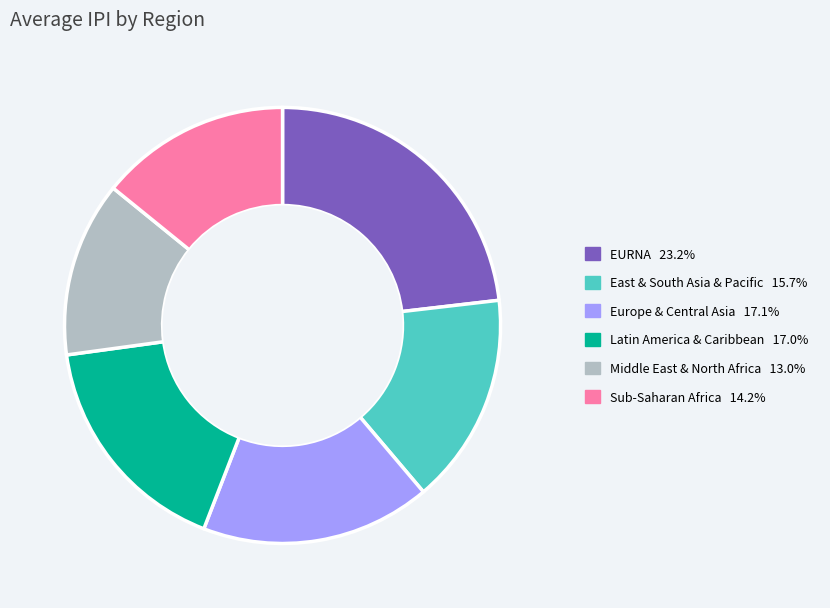

Which category has the smallest portion of the pie?

Middle East & North Africa